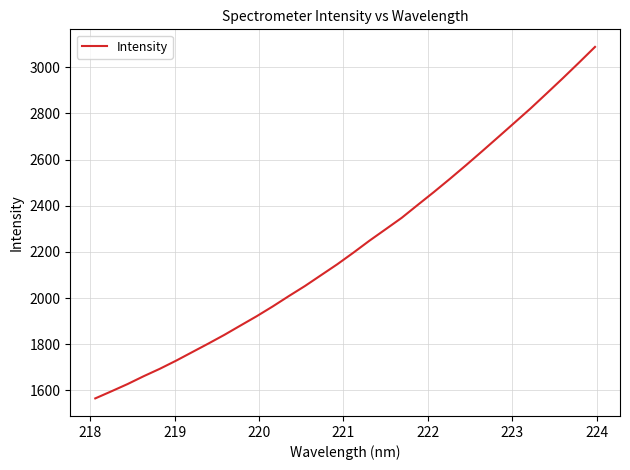

Does the chart display data point markers on the line(s)?

No